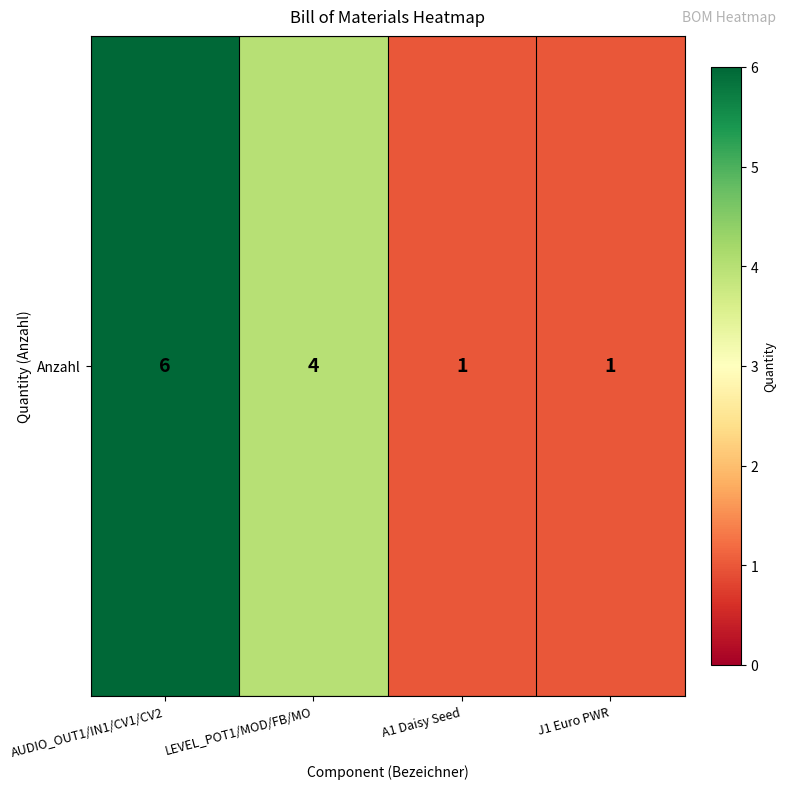

Reading left to right, list all the values displayed in this chart.

6	4	1	1